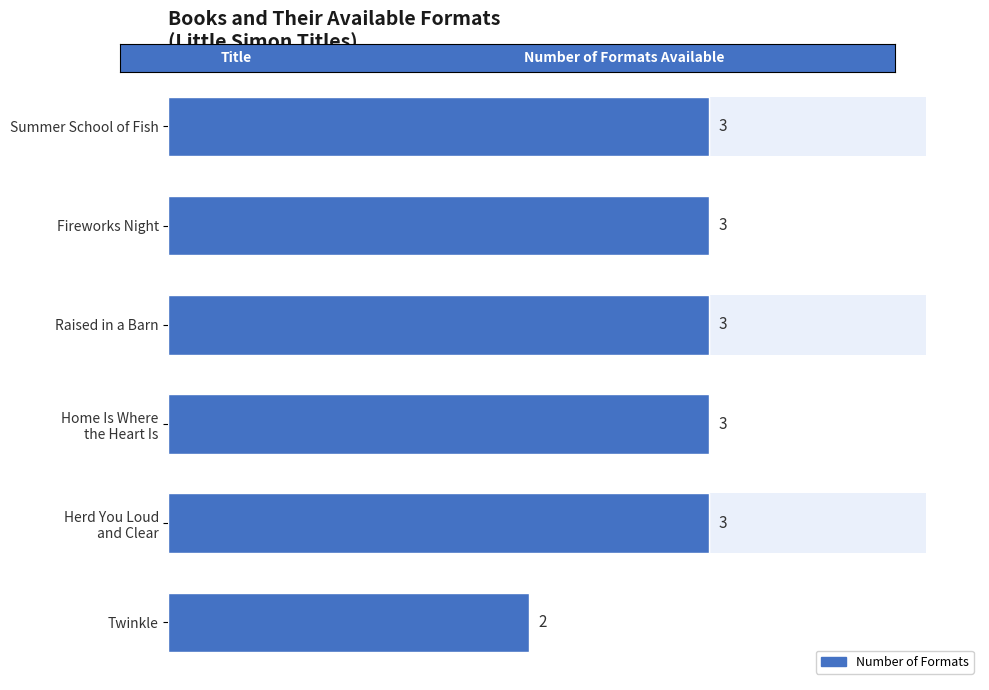

What is the greatest value displayed?

3